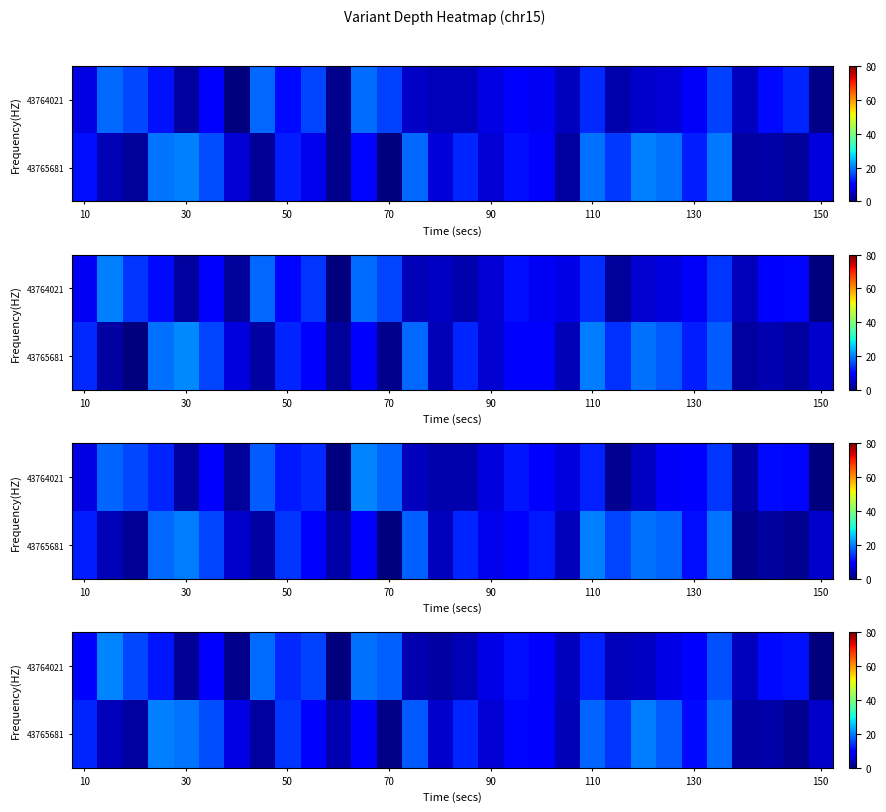

Count the number of data series in this chart.

2